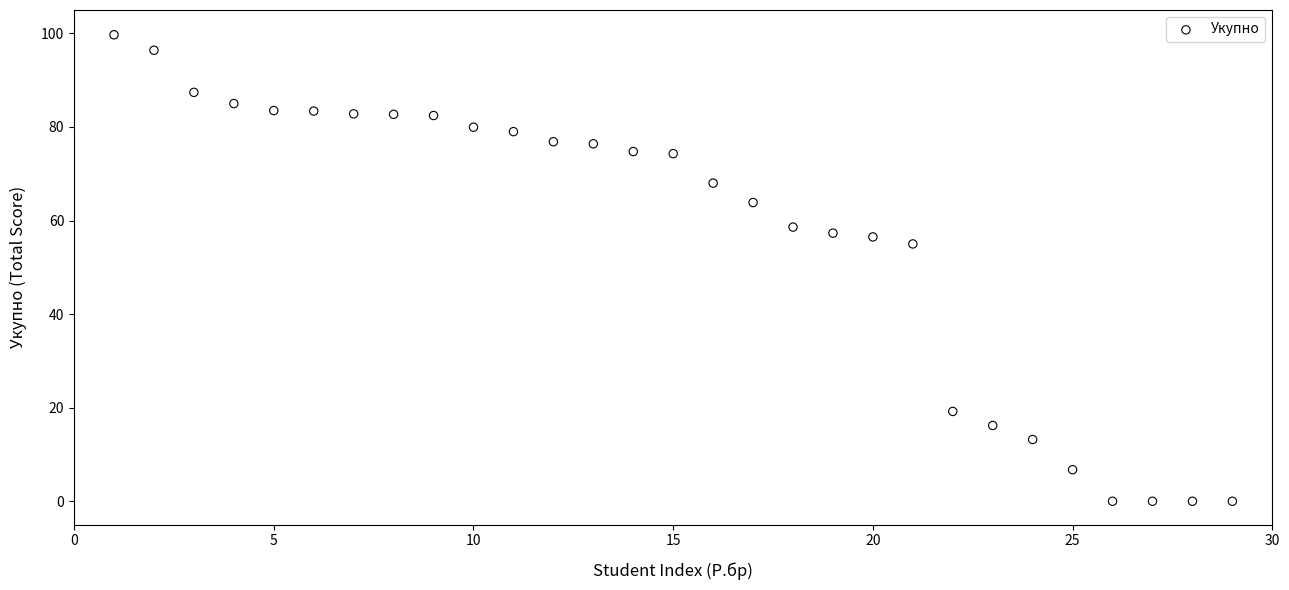

What Y value in the scatter plot is closest to 49?

55.0